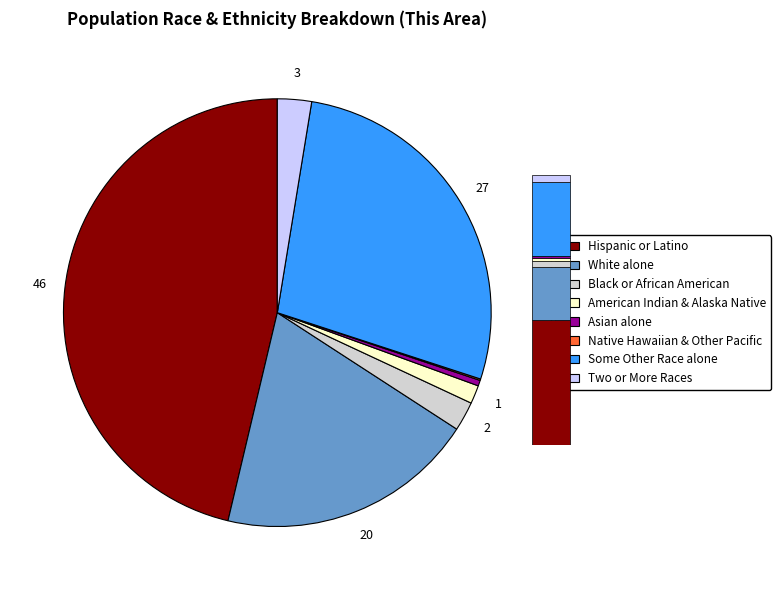

The Two or More Races slice represents 17% of the pie. True or false?

False